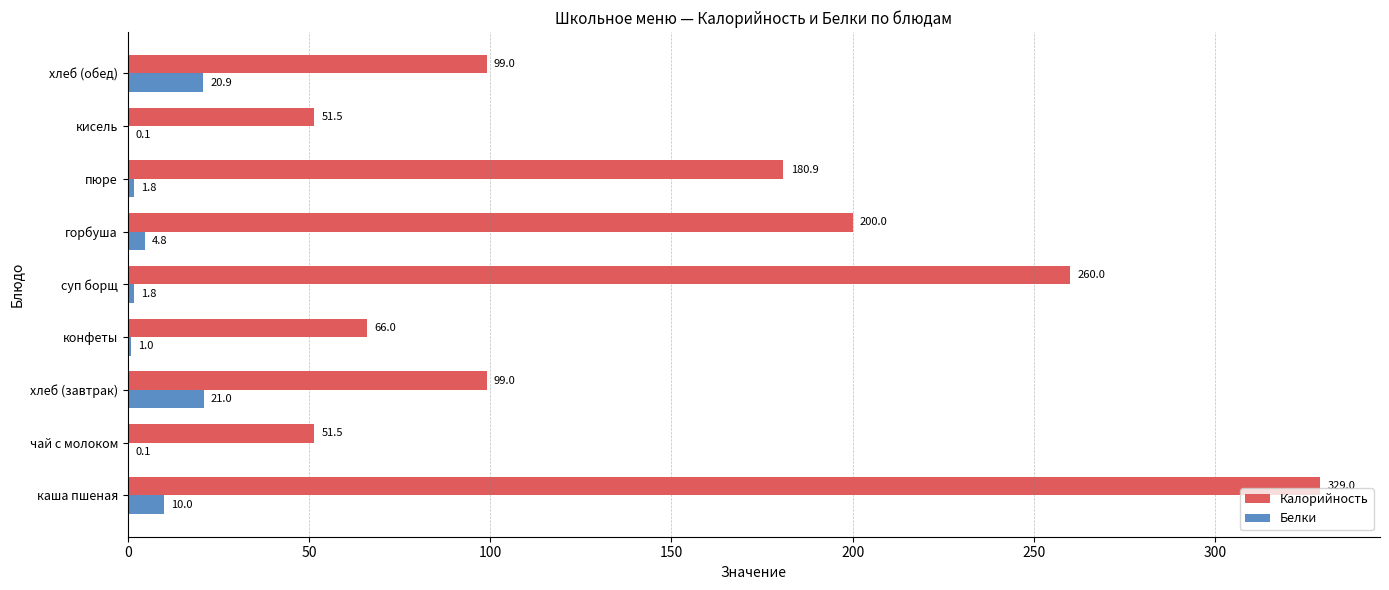

The Калорийность series shows 41.4 at хлеб (завтрак). True or false?

False